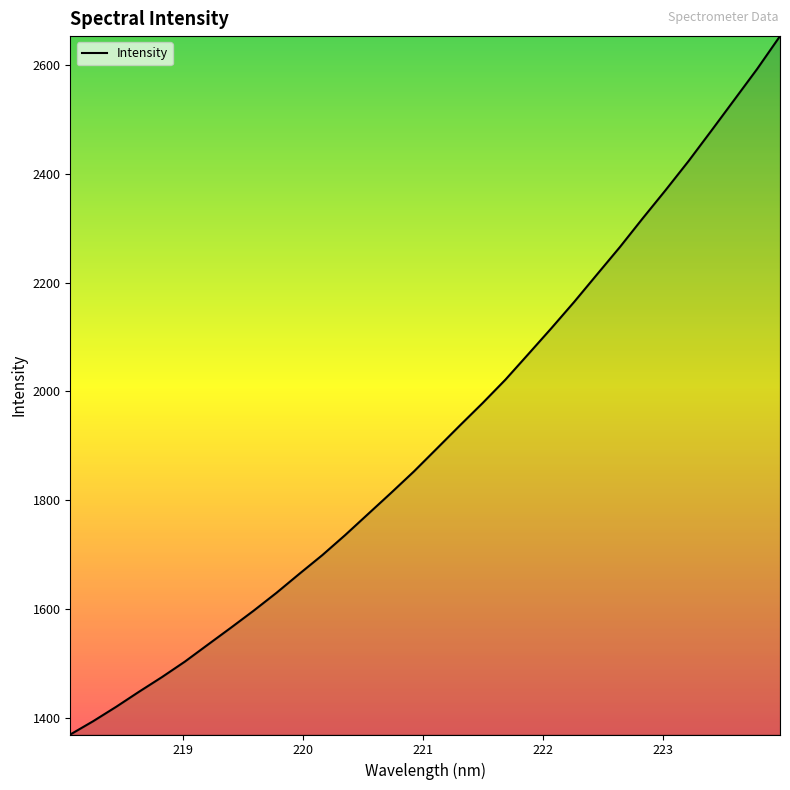

What is the smallest value displayed?

1369.3